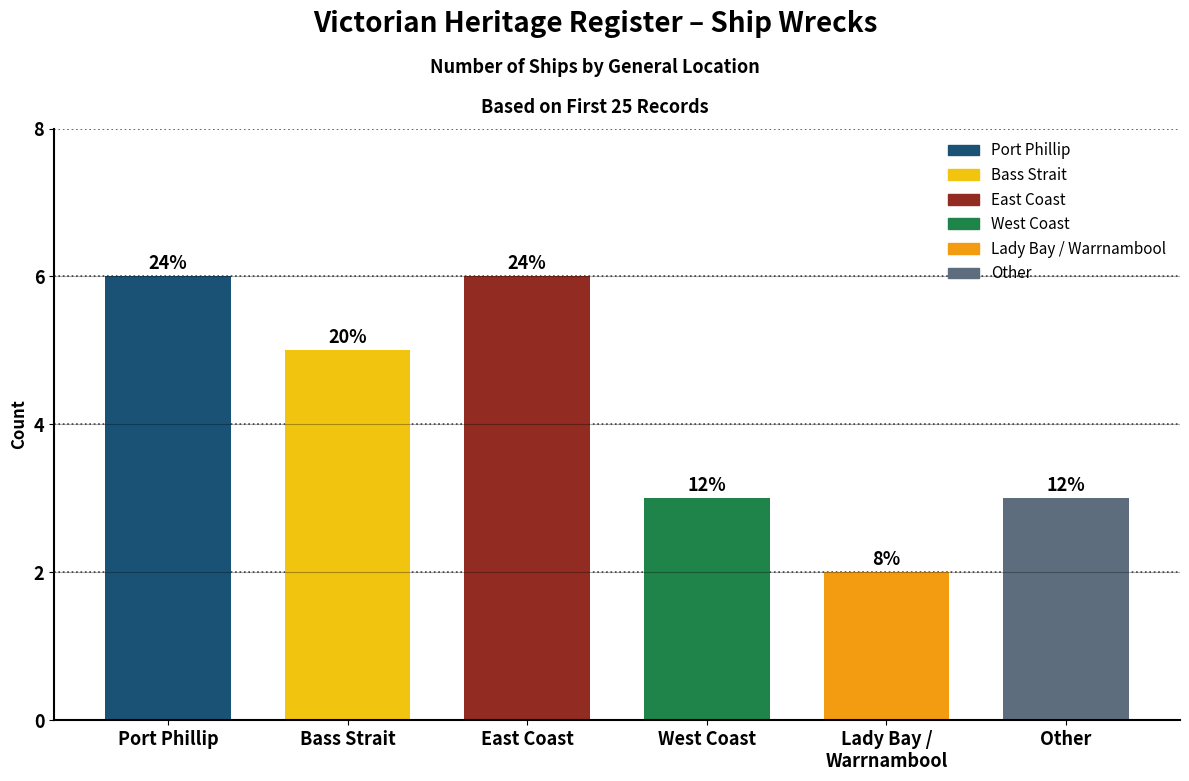

What is the greatest value displayed?

6